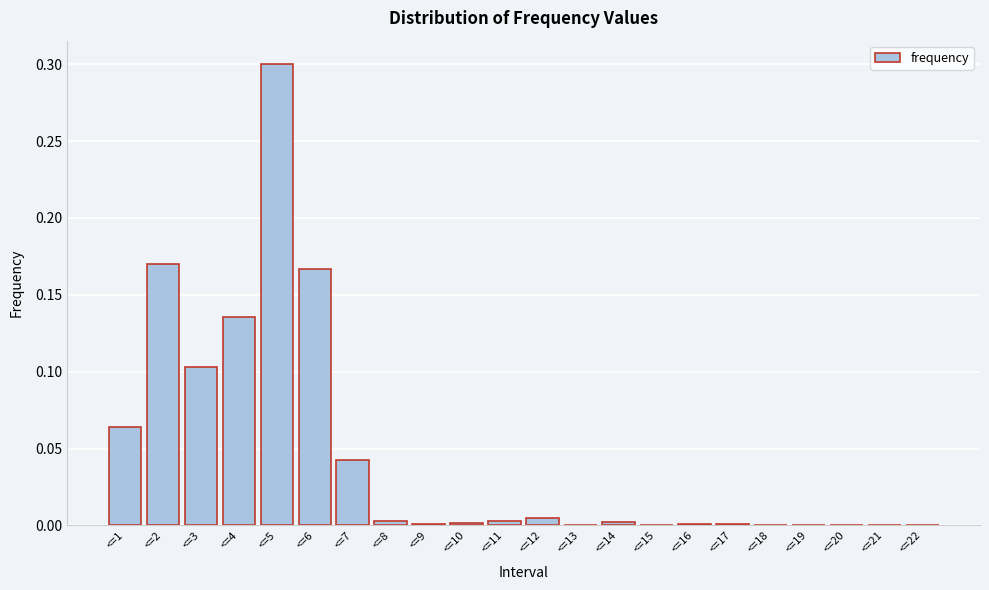

True or false: the data shows 0.0 at <=10.

True